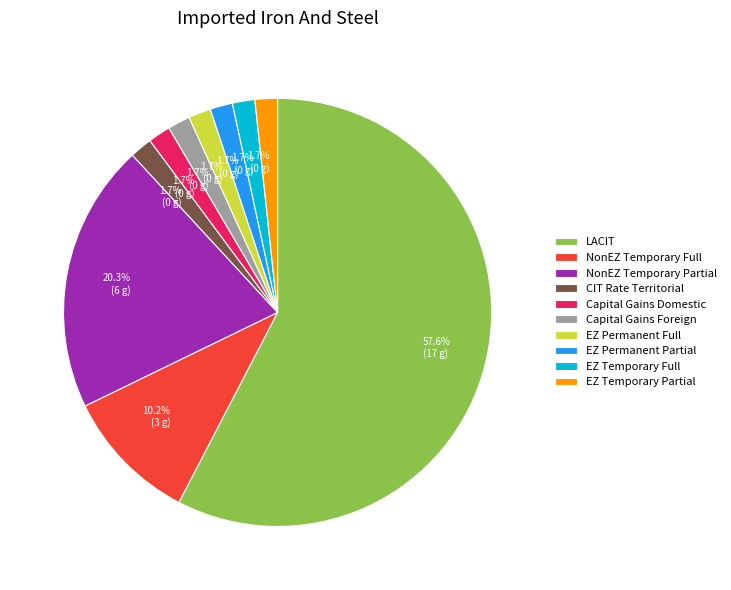

Is the sum of EZ Permanent Full and Capital Gains Domestic greater than half?

No